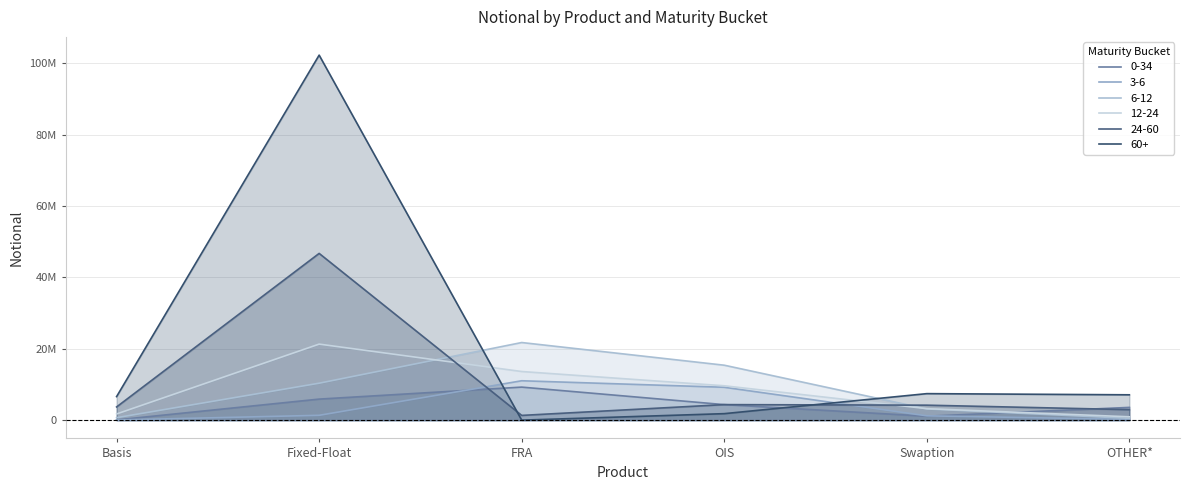

What is the total value across all series at OIS?

44781073